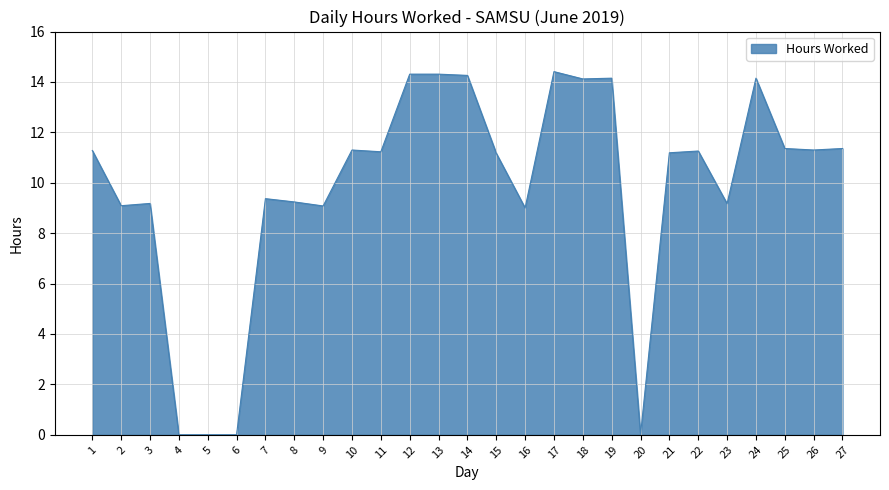

What is the ratio of the value at 13 to the value at 11?

1.3